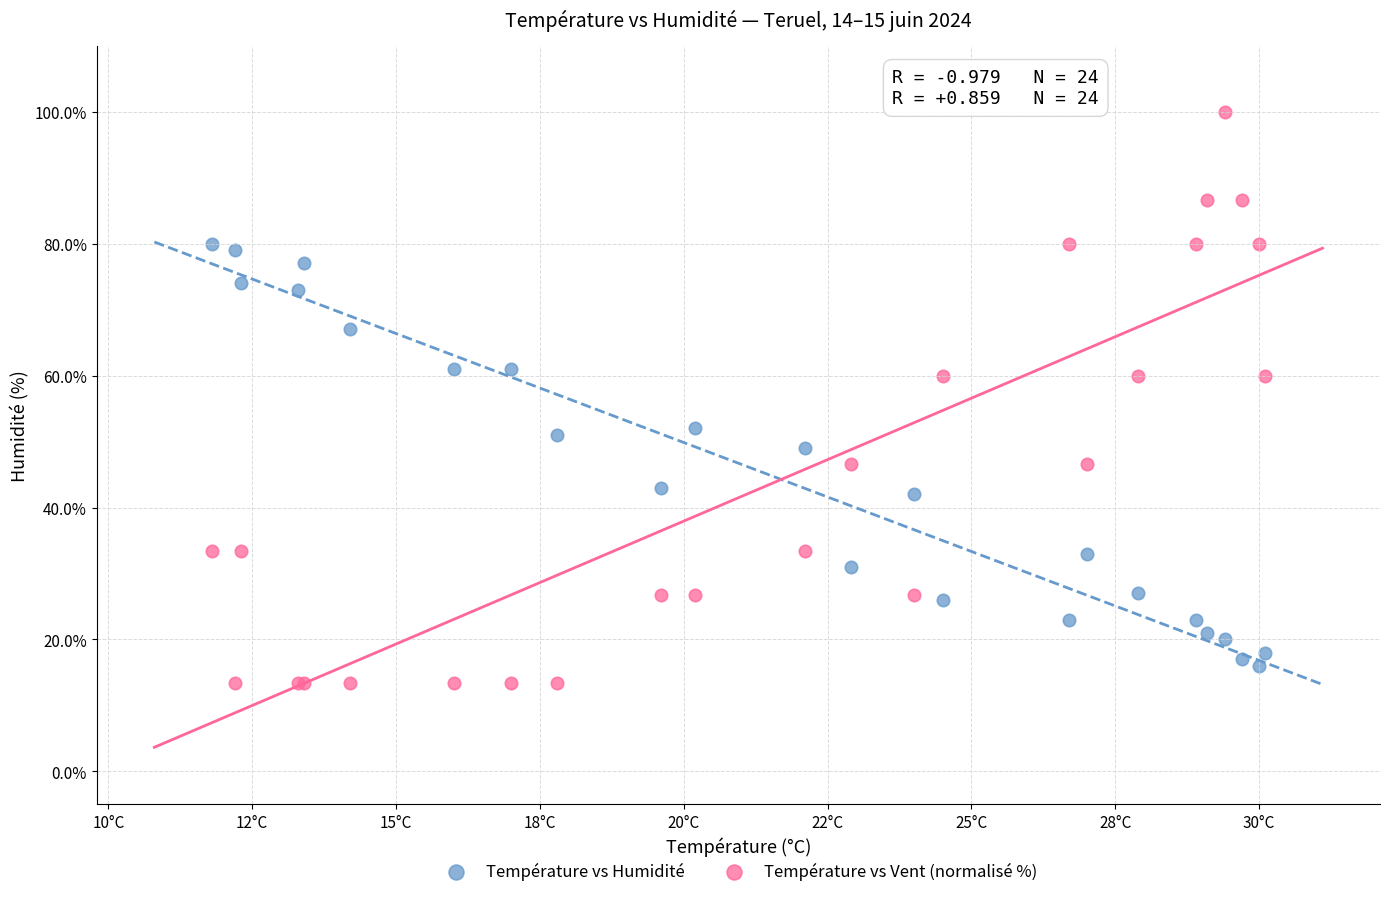

What are all the series names shown in the legend?

Température vs Humidité, Température vs Vent (normalisé %)